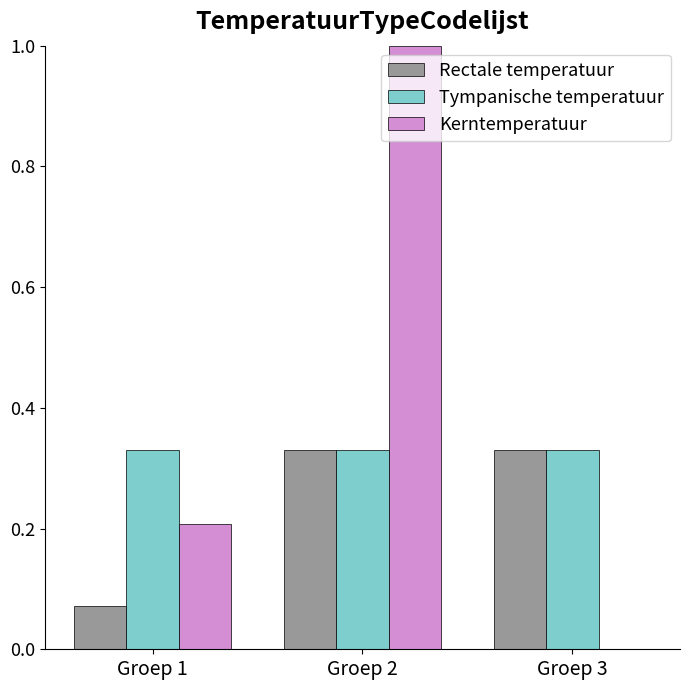

Which category has the highest value in the Kerntemperatuur series?

Groep 2